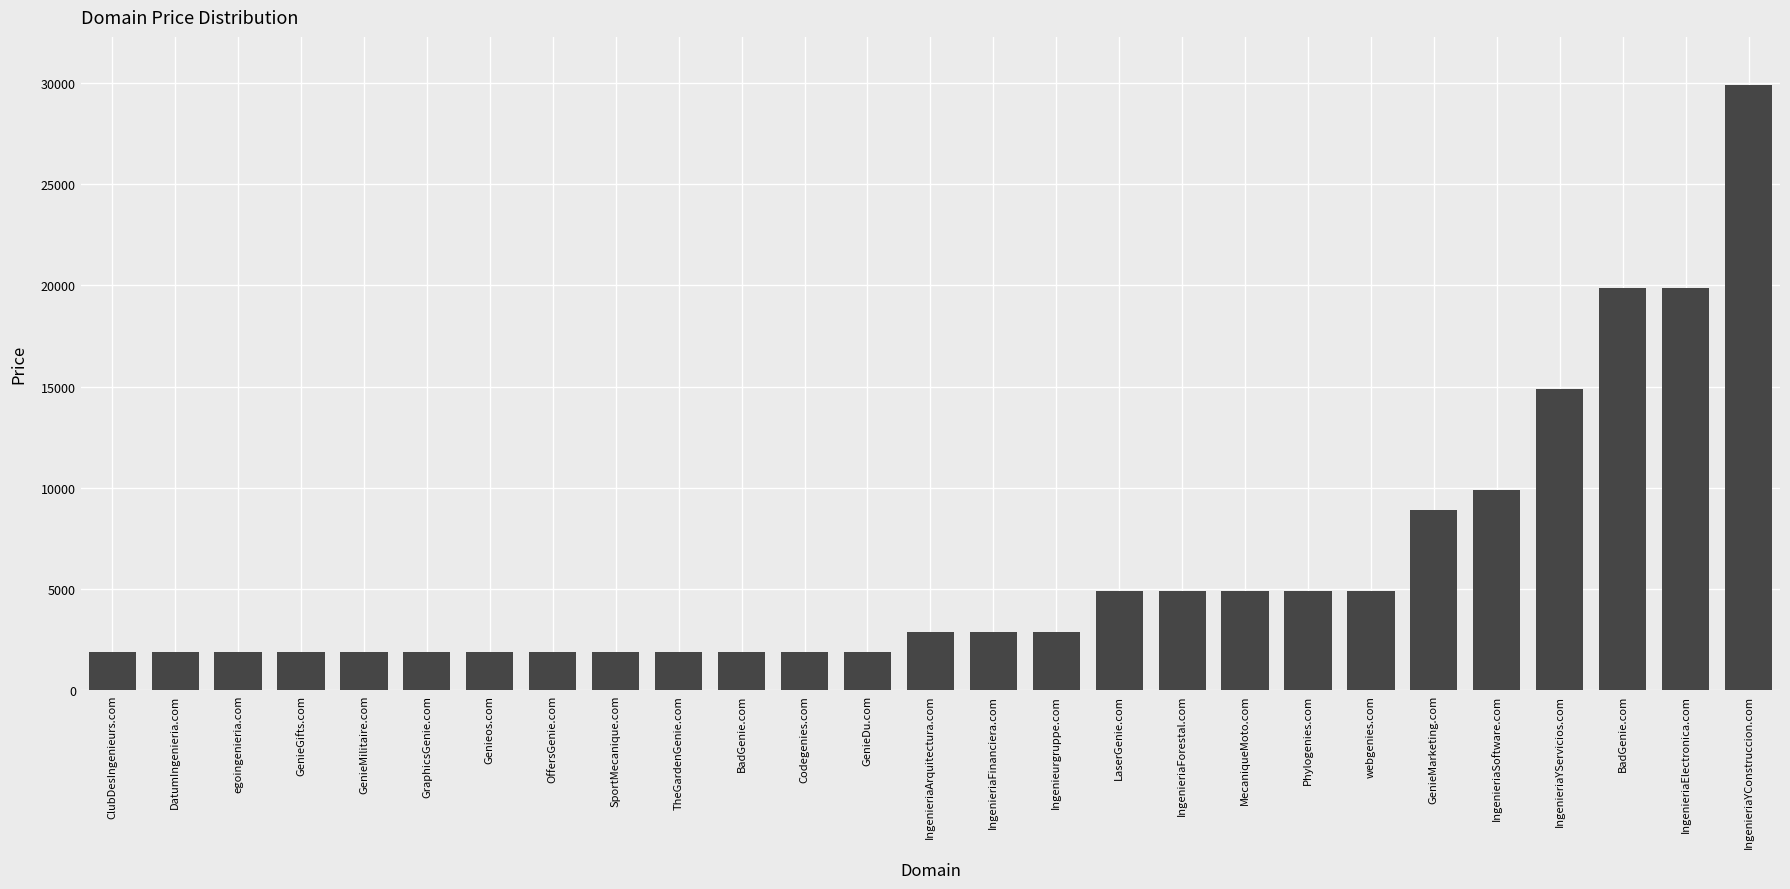

How many data points are less than 2888?

13